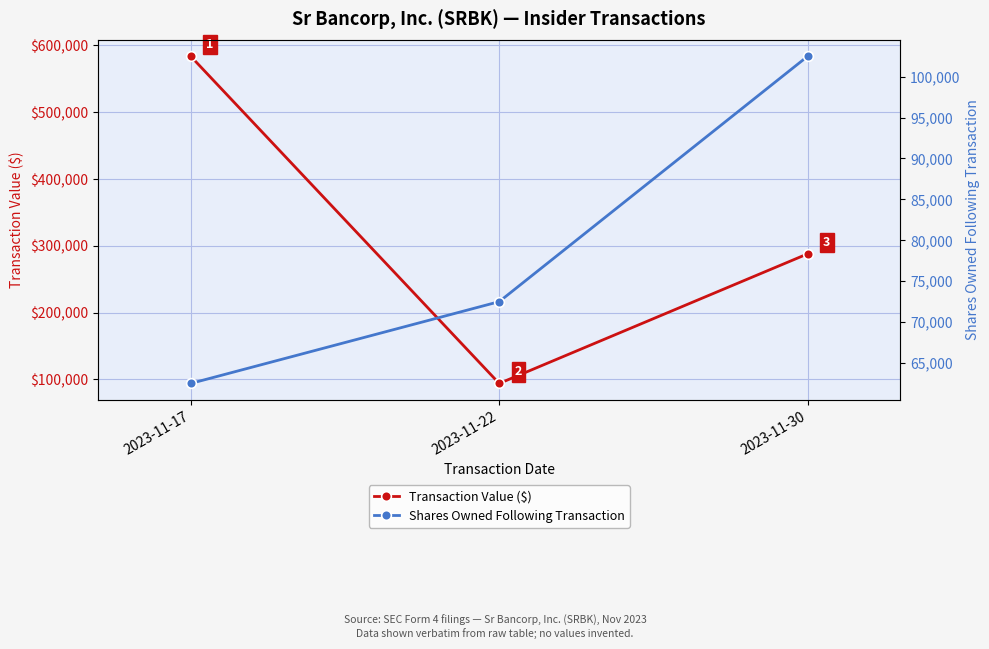

Rank the series by their average value, from highest to lowest.

Transaction Value ($), Shares Owned Following Transaction